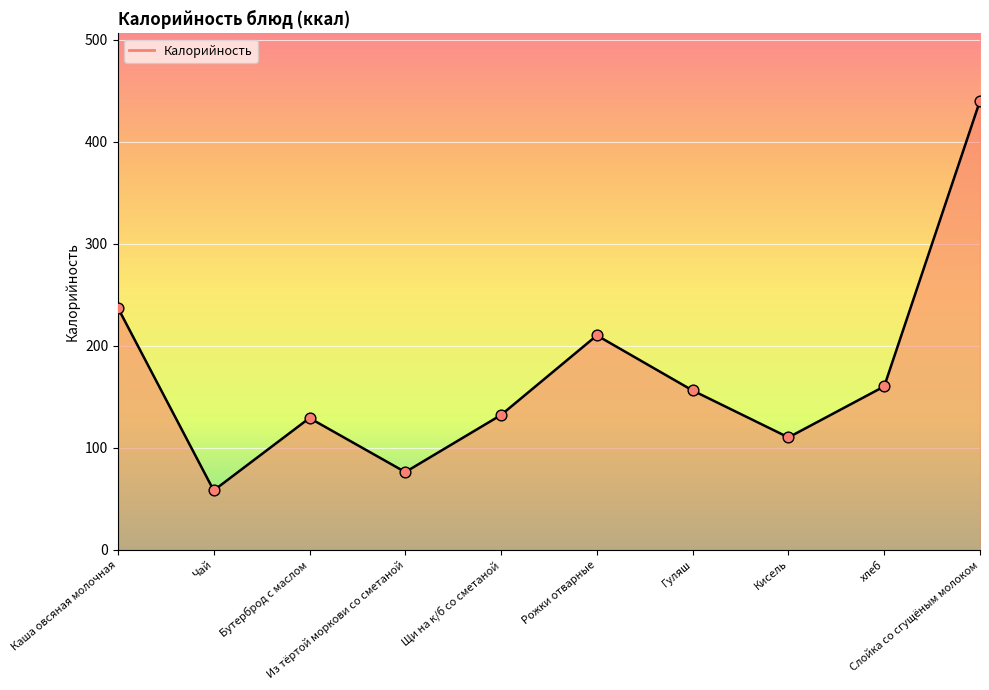

Which has a higher value, хлеб or Кисель?

хлеб